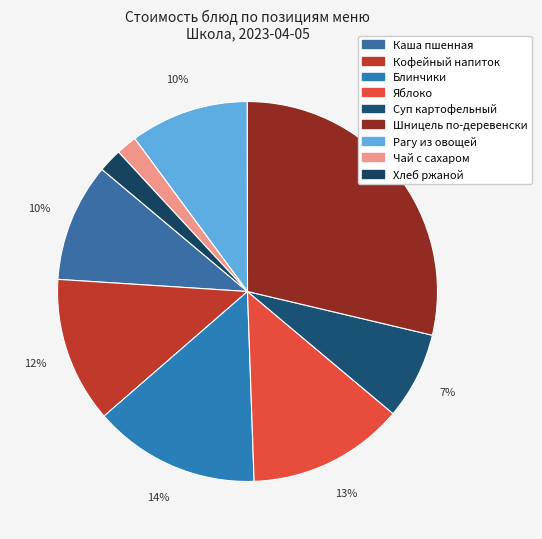

Count the number of slices in the pie.

9